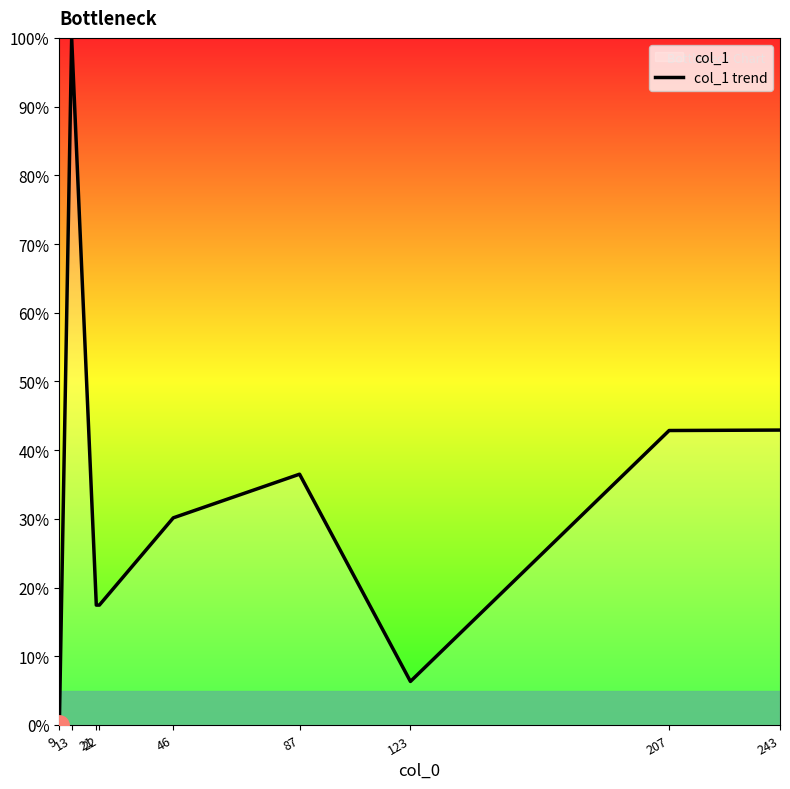

What is the change in value from 9 to 13?

+100.0